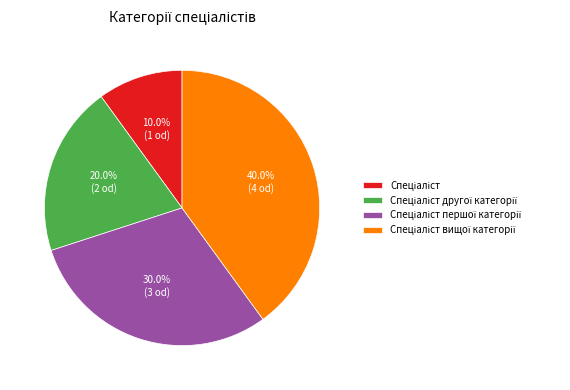

Is there a majority slice in this chart?

No